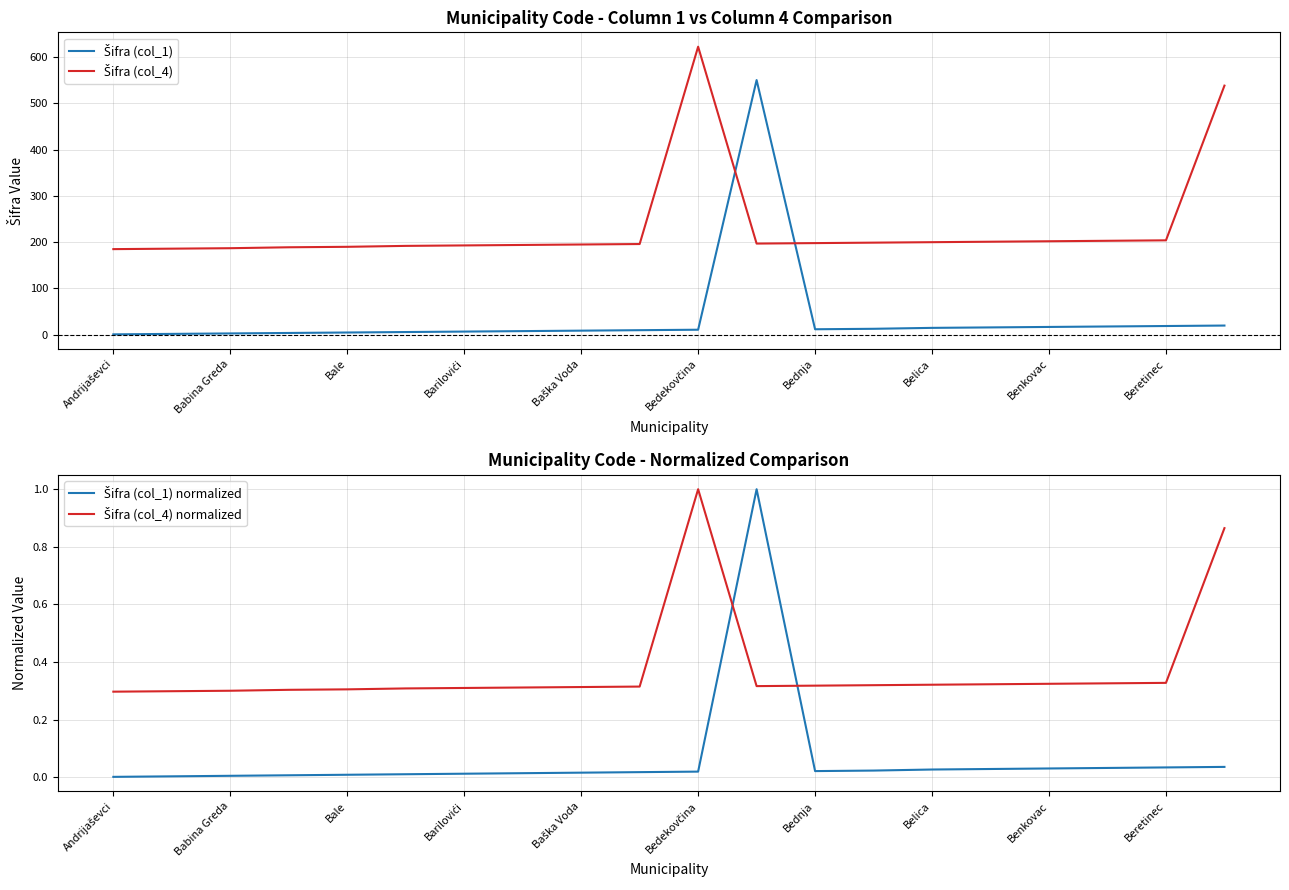

Reading left to right, extract all data points from this chart.

Šifra (col_1): 1.0	2.0	3.0	4.0	5.0	6.0	7.0	8.0	9.0	10.0	11.0	550.0	12.0	13.0	15.0	16.0	17.0	18.0	19.0	20.0
Šifra (col_4): 185.0	186.0	187.0	189.0	190.0	192.0	193.0	194.0	195.0	196.0	622.0	197.0	198.0	199.0	200.0	201.0	202.0	203.0	204.0	538.0
Šifra (col_1) normalized: 0.0	0.0	0.0	0.0	0.0	0.0	0.0	0.0	0.0	0.0	0.0	1.0	0.0	0.0	0.0	0.0	0.0	0.0	0.0	0.0
Šifra (col_4) normalized: 0.3	0.3	0.3	0.3	0.3	0.3	0.3	0.3	0.3	0.3	1.0	0.3	0.3	0.3	0.3	0.3	0.3	0.3	0.3	0.9